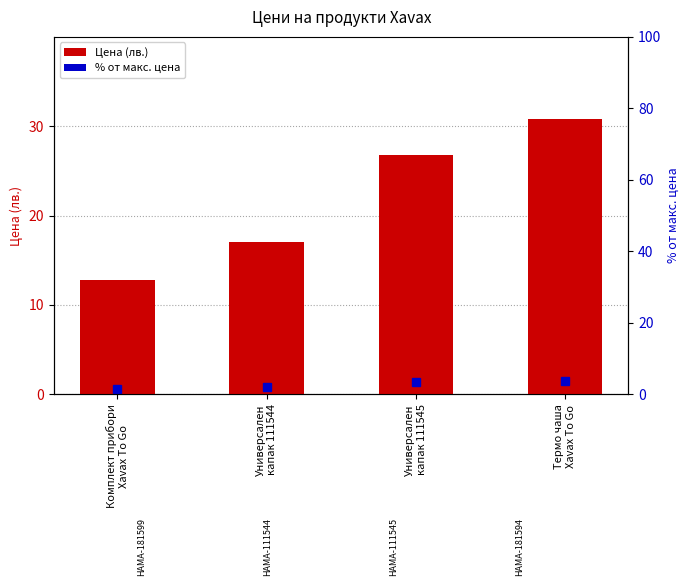

Reading left to right, what are all the values shown in this chart?

12.8	17.1	26.7	30.8